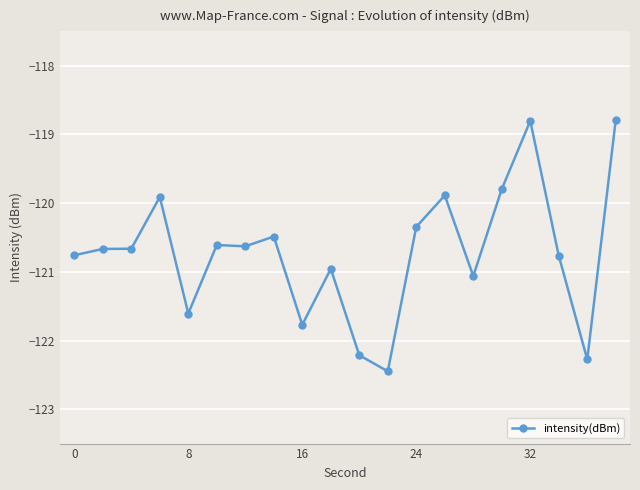

True or false: there are more than 1 points higher than both neighbors.

True